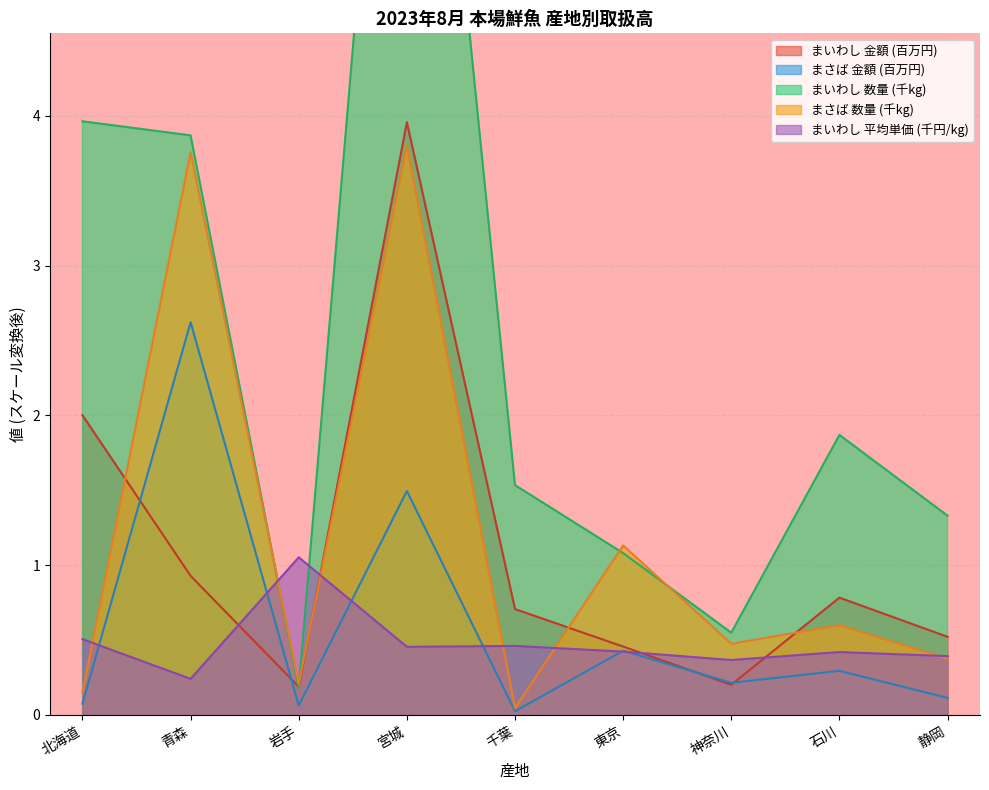

What is the total value across all series at 北海道?

6.7